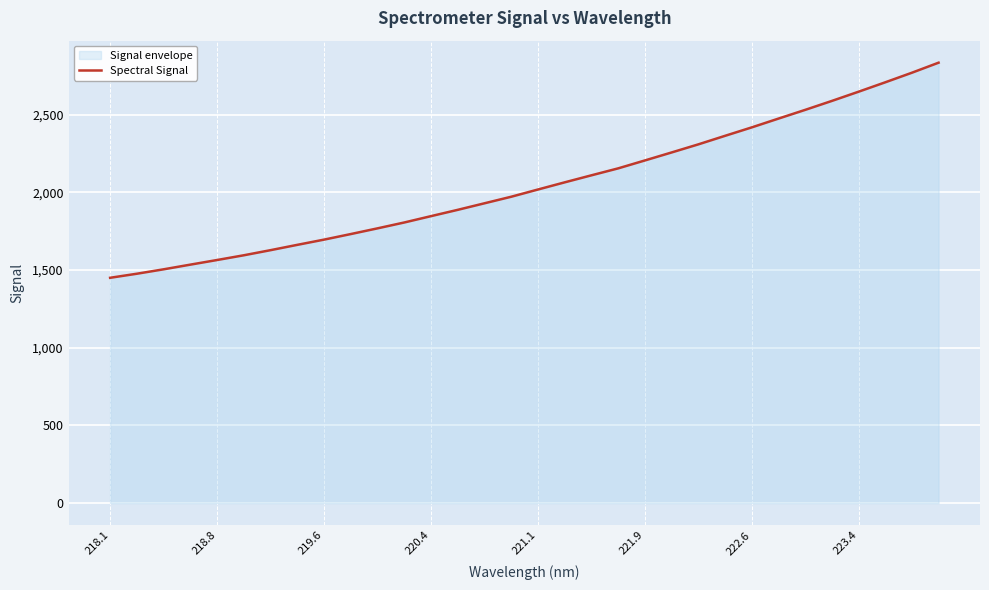

What is the greatest value displayed?

2834.5